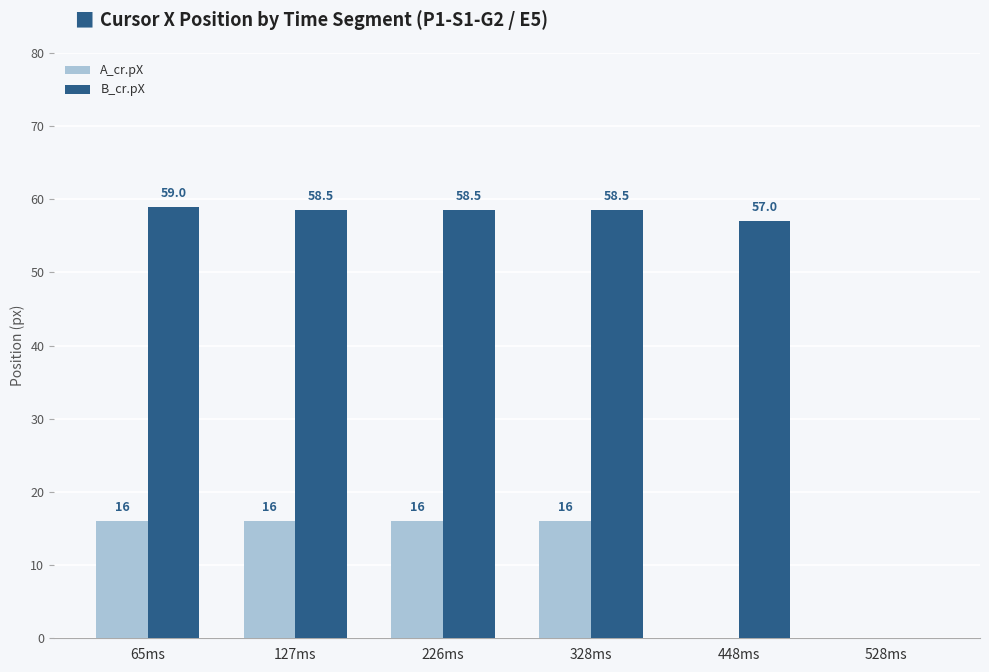

How many groups of bars are there?

6